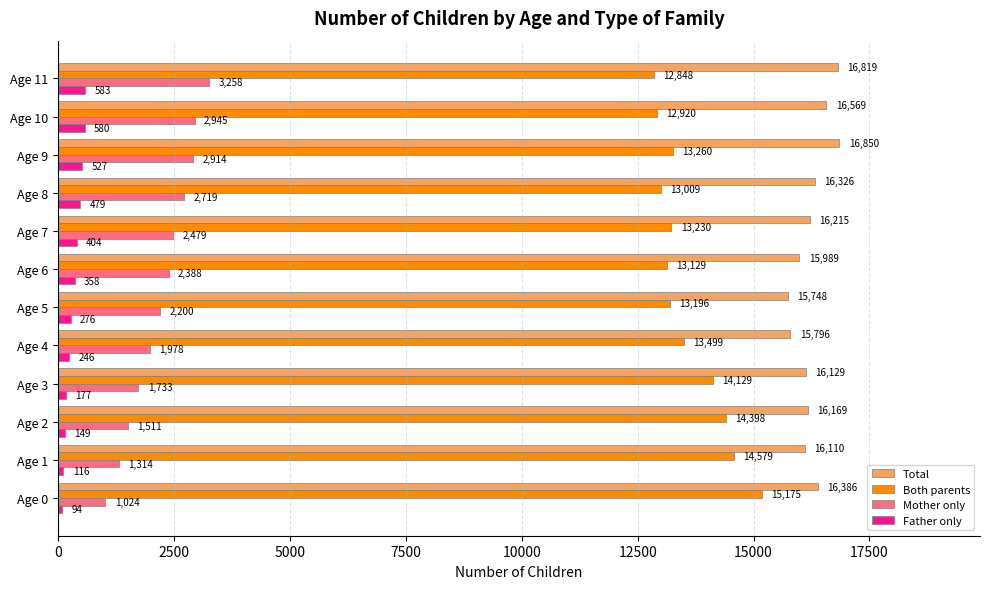

Which series has the largest range (max minus min)?

Both parents